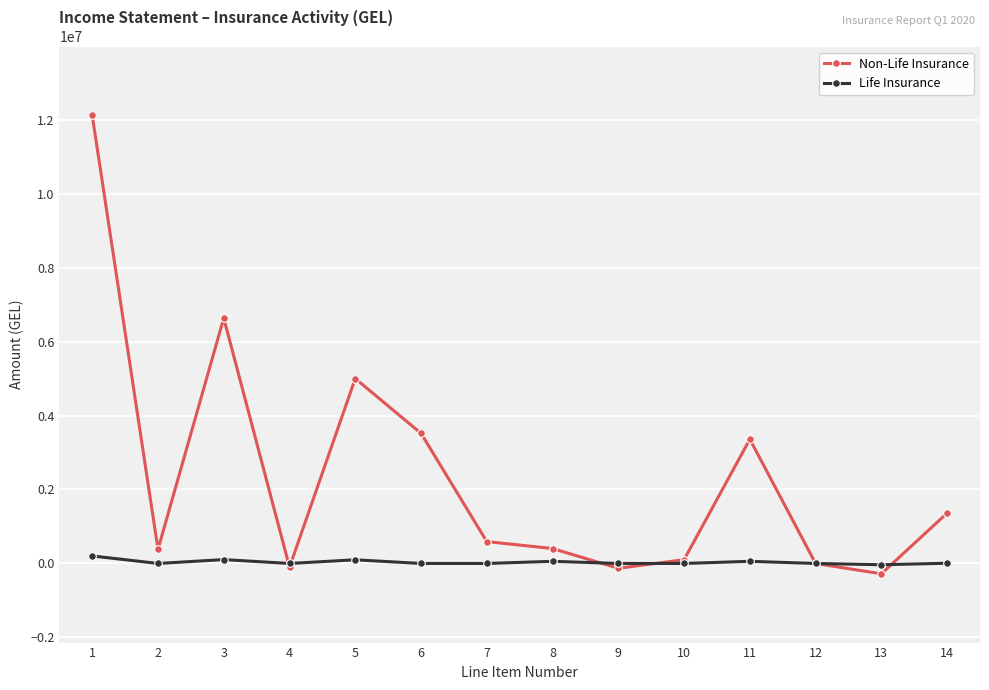

Does the chart have visible grid lines?

Yes